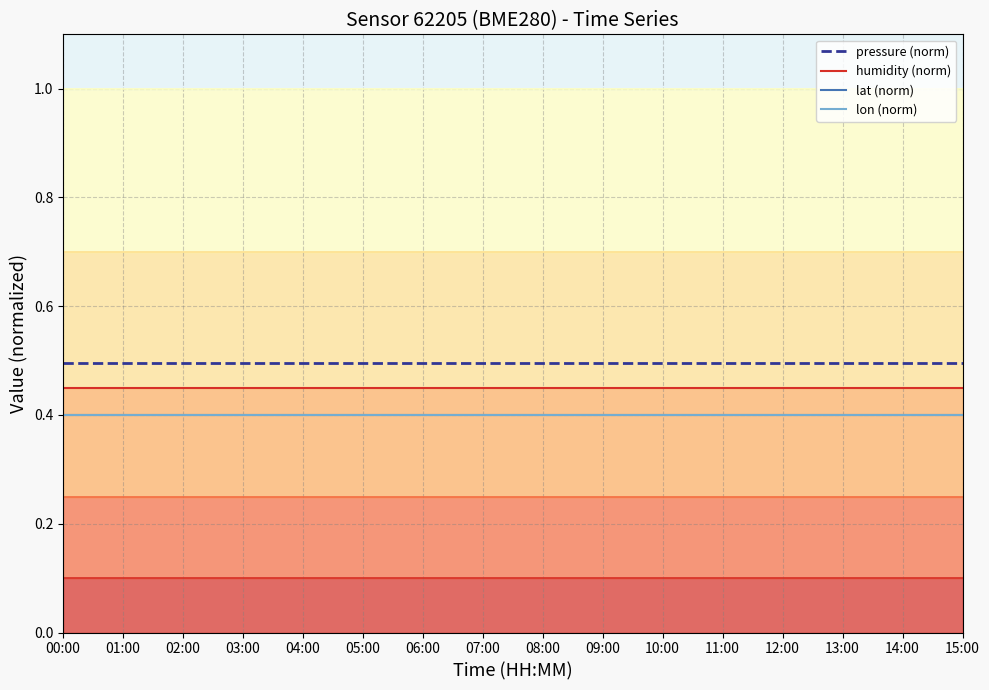

What are all the series names shown in the legend?

pressure (norm), humidity (norm), lat (norm), lon (norm)